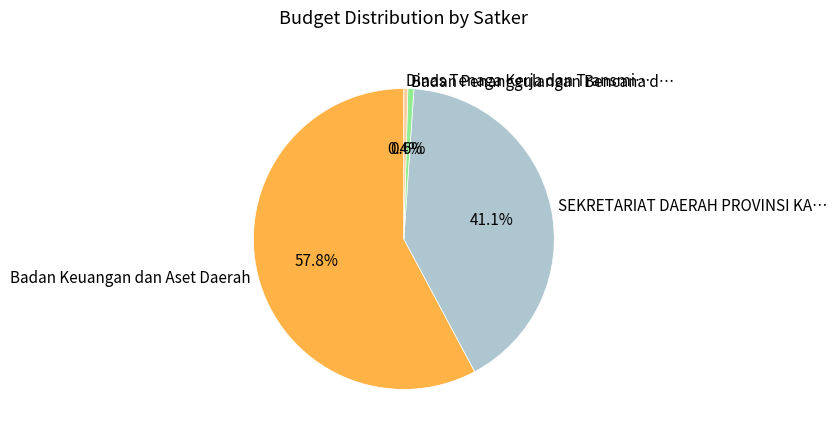

Is there a majority slice in this chart?

Yes